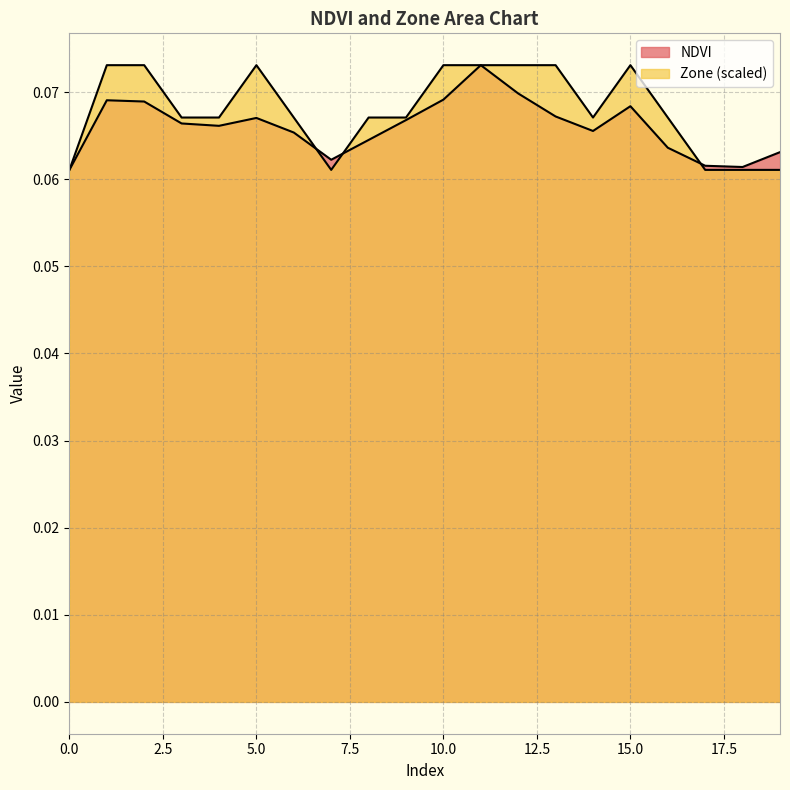

How many categories are shown in the chart?

20